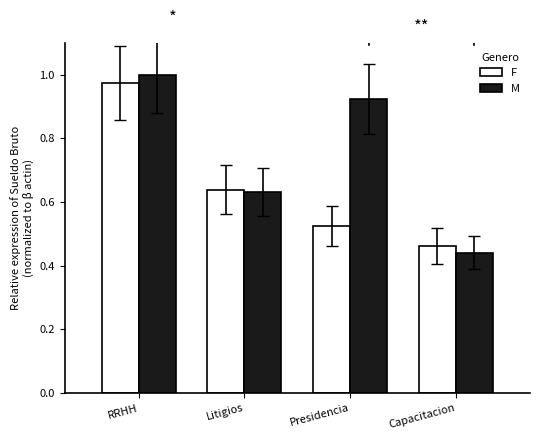

What position from the right is Presidencia?

2